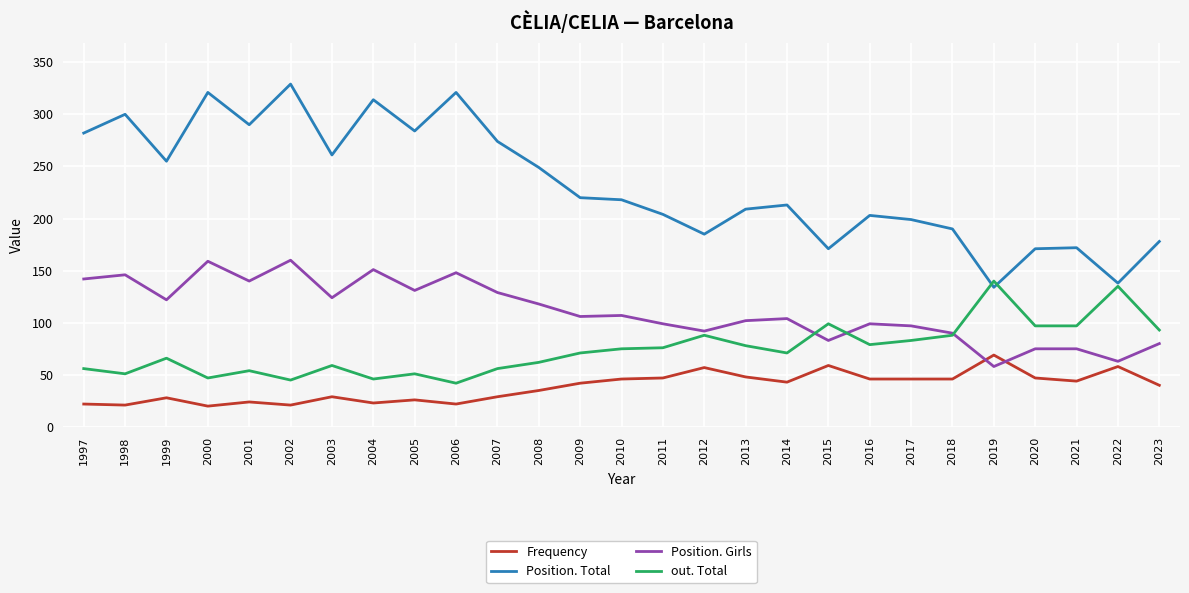

Where is the first local minimum for Position. Girls?

1999